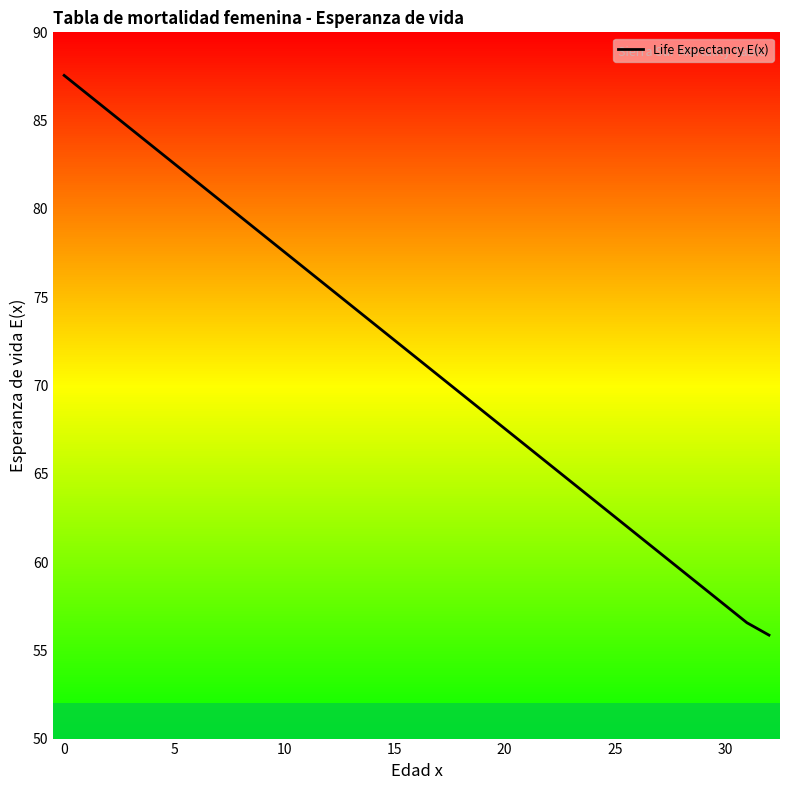

What is the difference between the maximum and minimum values?

31.7